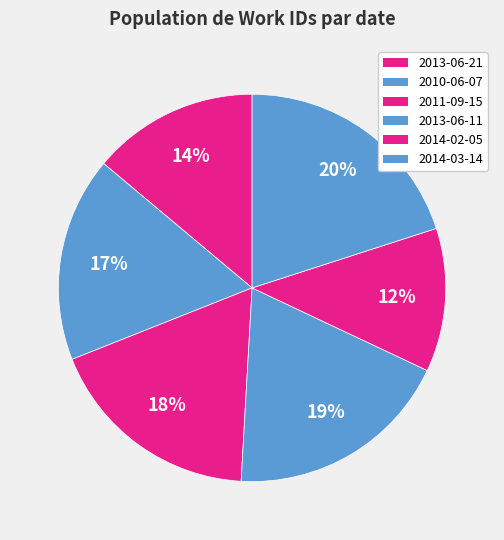

Is there any slice that represents more than half of the pie?

No